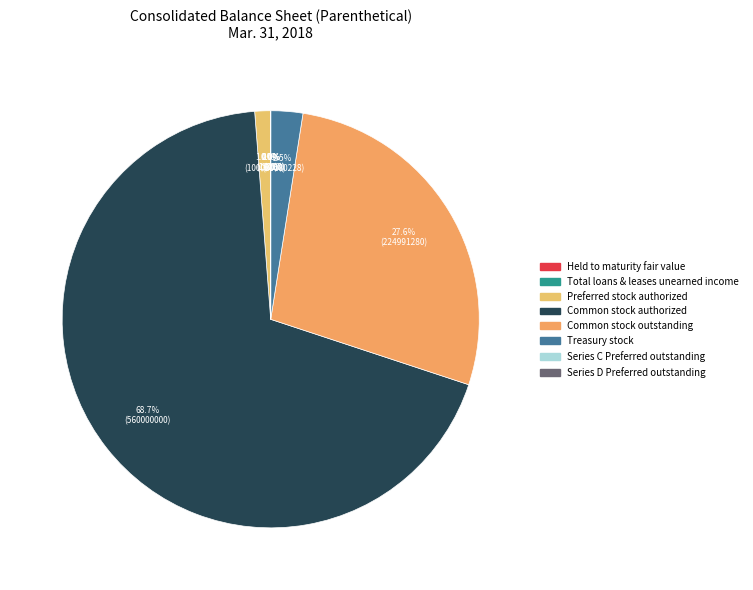

What percentage is the Common stock outstanding slice, to the nearest percent?

28%